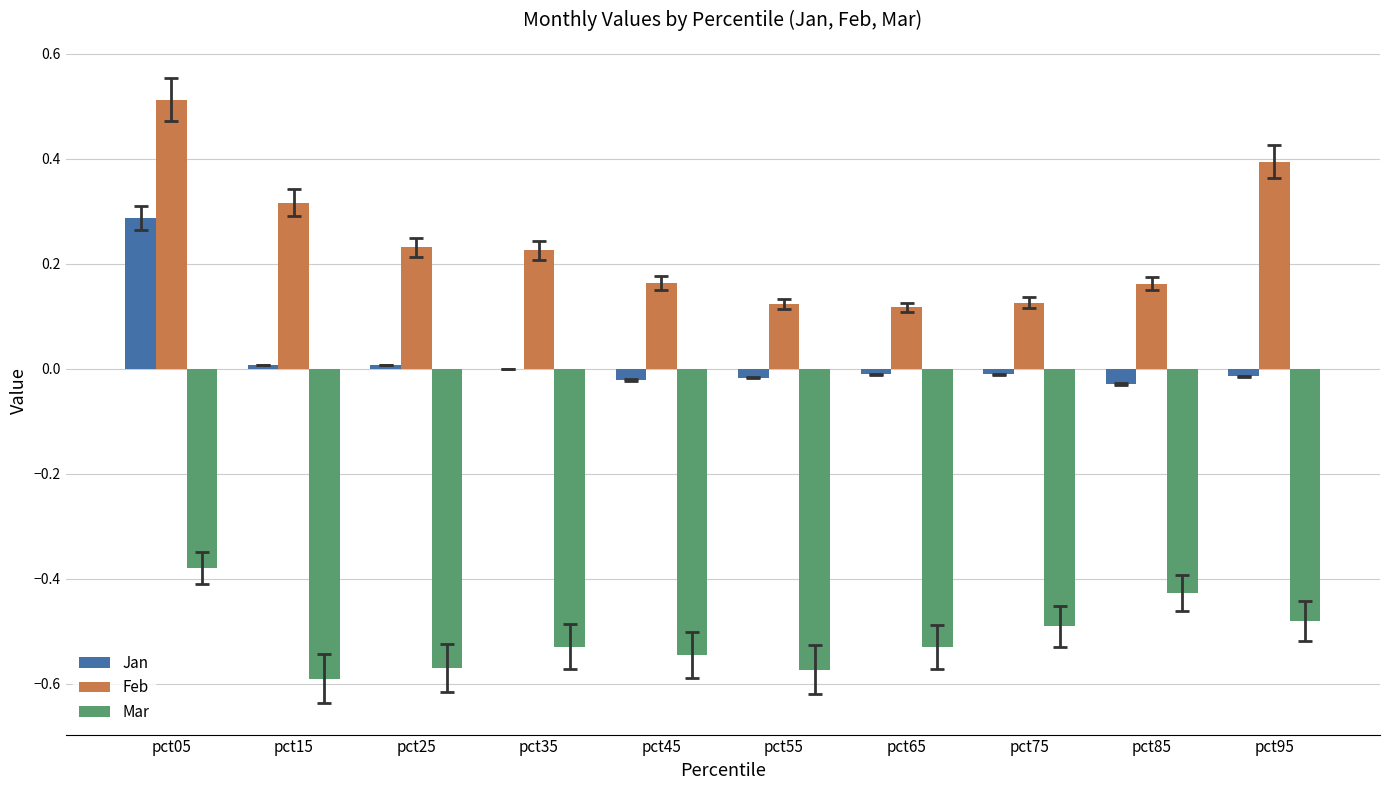

At which label is Mar closest to 0?

pct05